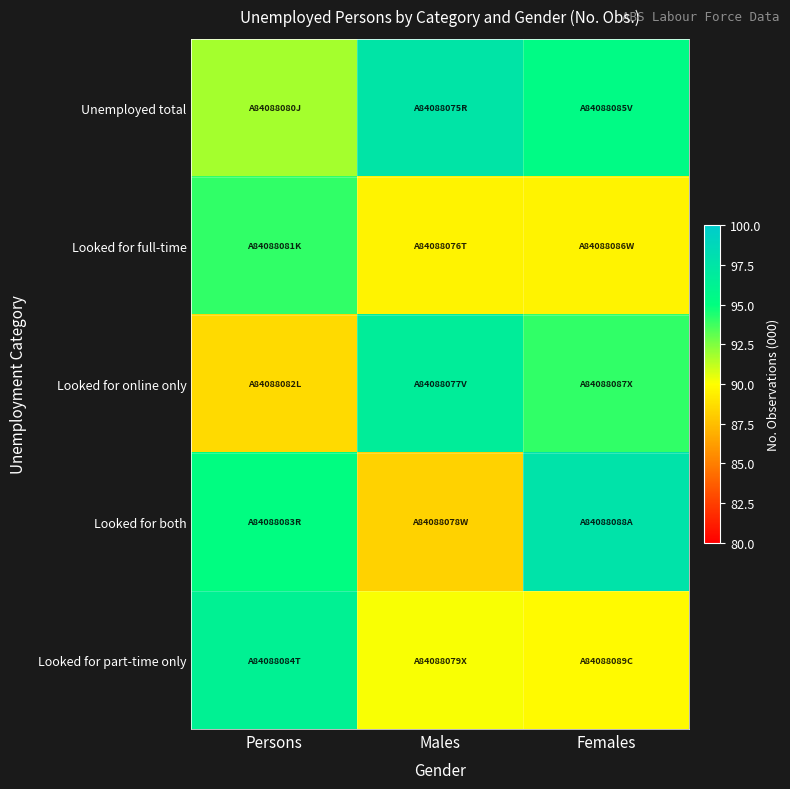

At which category does the chart reach its minimum across all series?

Males